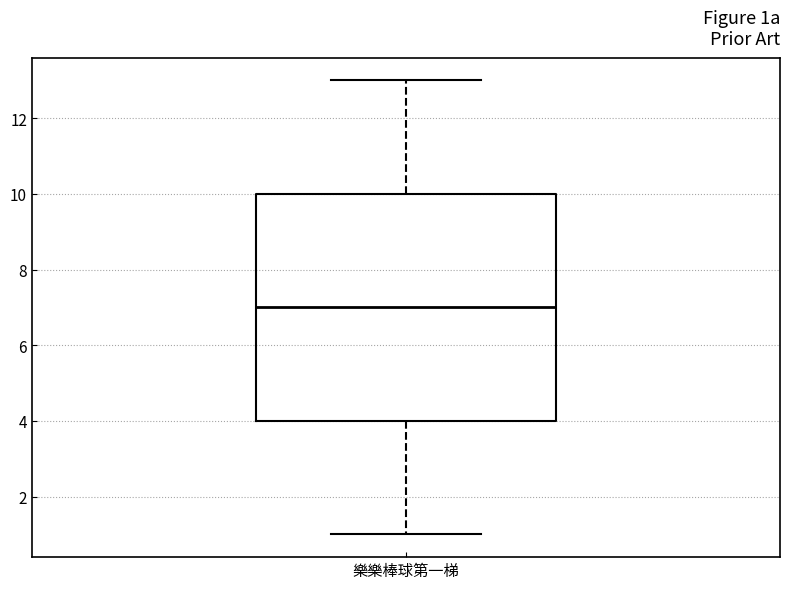

Read this box plot against the y-axis: the position of the median line, the range covered by the box, and the ends of both whiskers. The values are not printed on the chart, so give them approximately, as read against the axis.

median 7, box 4 to 10, whiskers 1 to 13